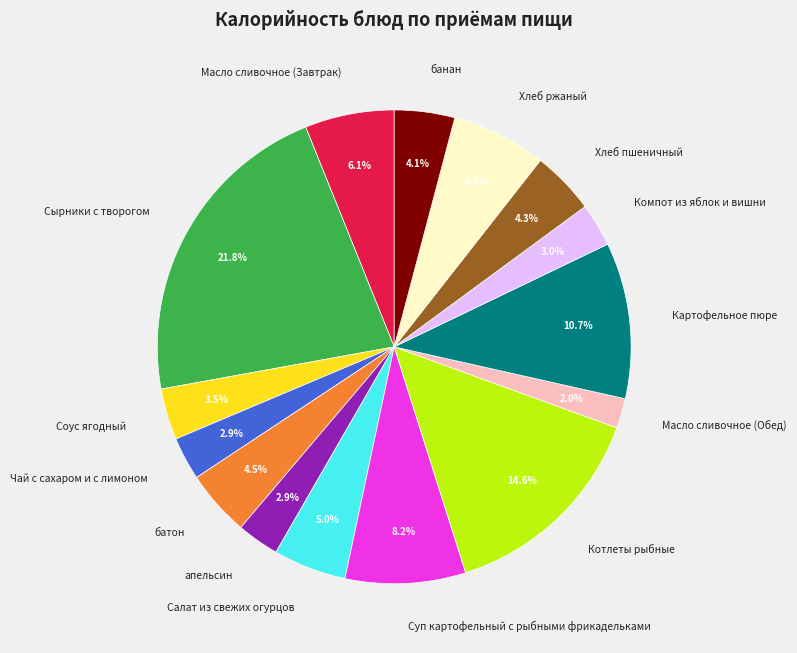

What is the smallest slice in the pie chart?

Масло сливочное (Обед)